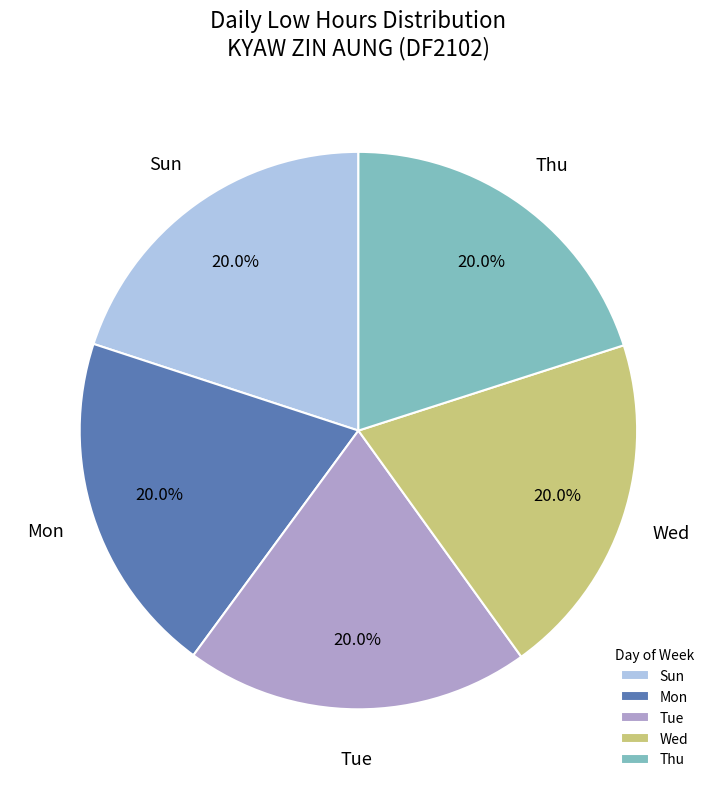

How many segments does this pie chart have?

5